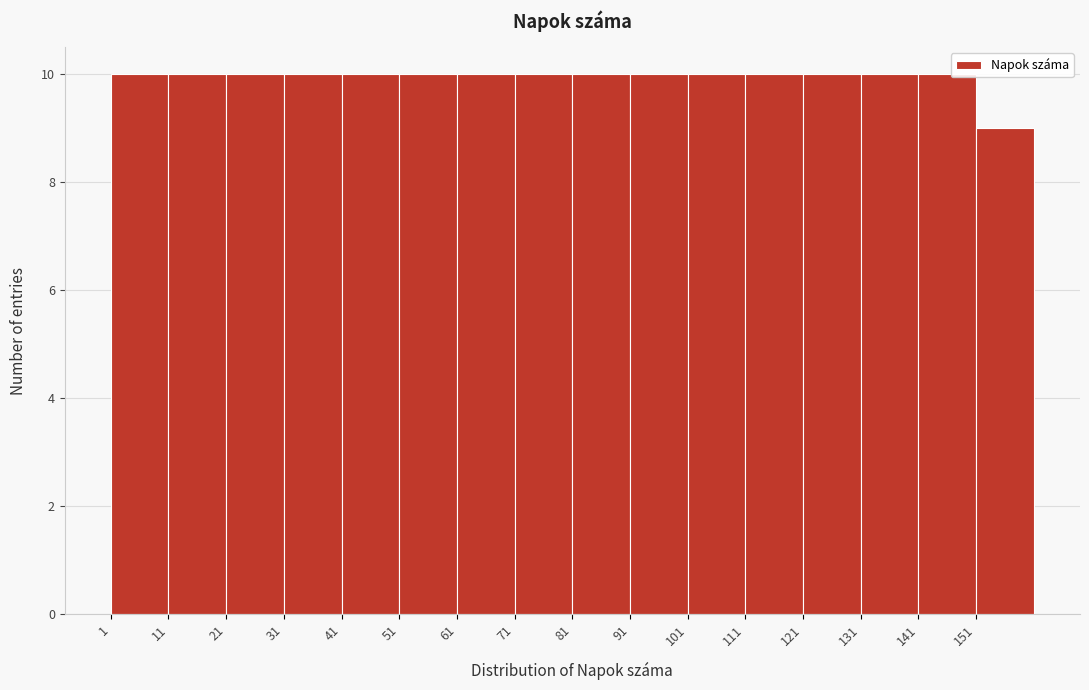

Reading left to right, transcribe this chart: for each bar, give the range it covers on the x-axis and its height. The values are not printed on the chart, so give them approximately, as read against the axis.

1 to 11: 10
11 to 21: 10
21 to 31: 10
31 to 41: 10
41 to 51: 10
51 to 61: 10
61 to 71: 10
71 to 81: 10
81 to 91: 10
91 to 101: 10
101 to 111: 10
111 to 121: 10
121 to 131: 10
131 to 141: 10
141 to 151: 10
151 to 161: 9